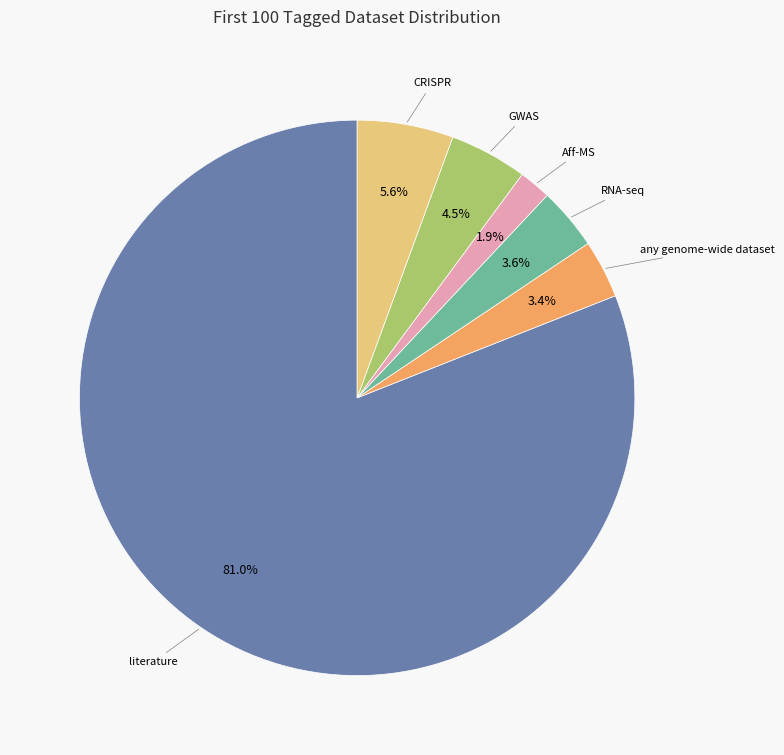

To the nearest percent, what percentage of the pie is Aff-MS?

2%